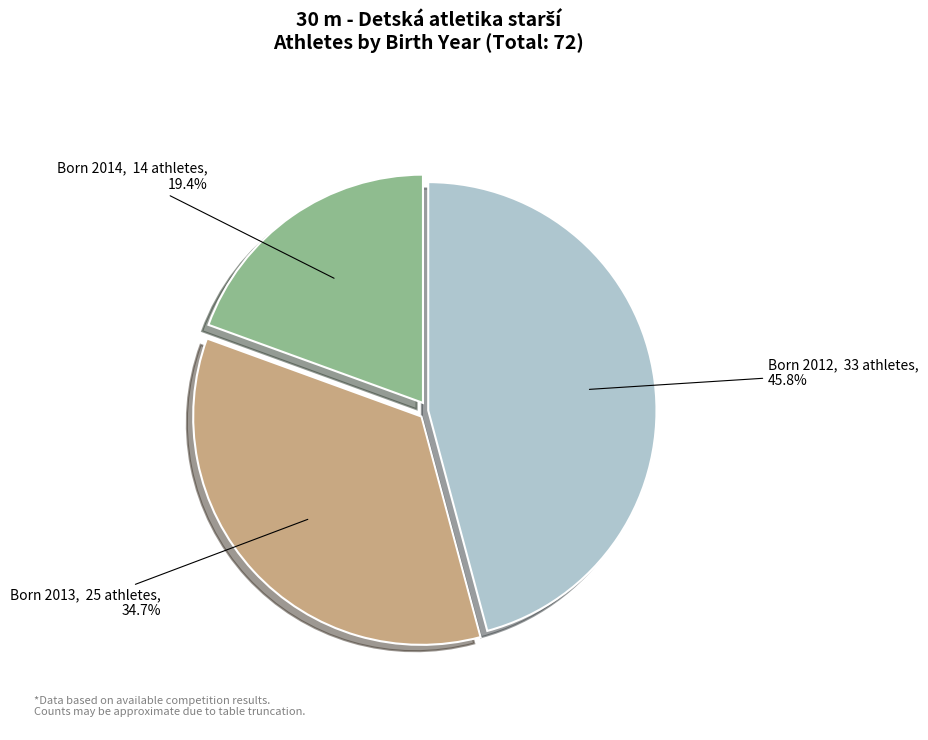

Is there a majority slice in this chart?

No